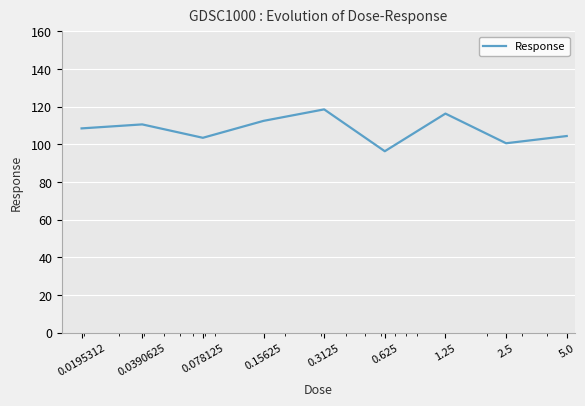

What is the minimum value shown in the chart?

96.4